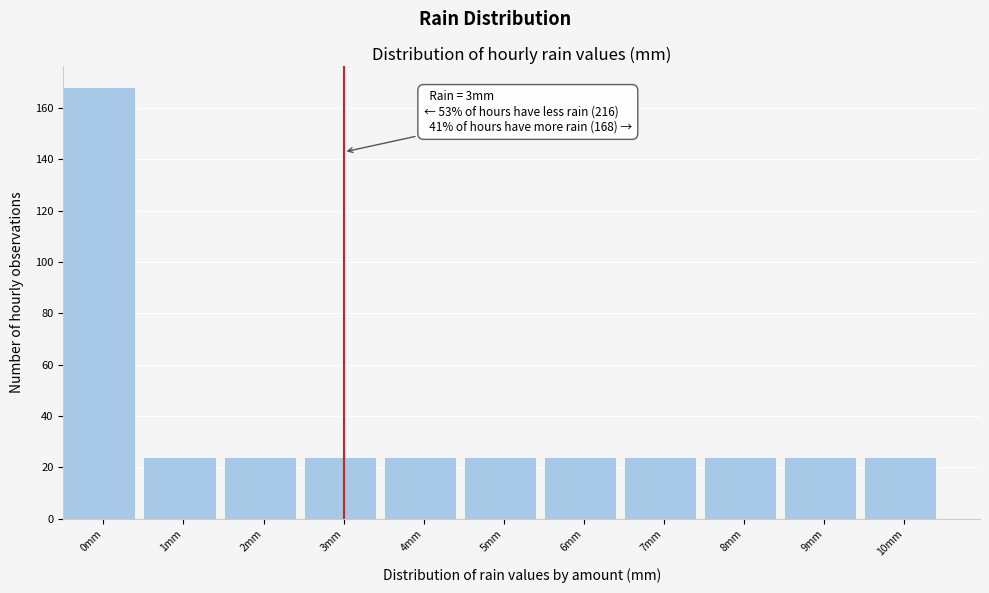

Reading right to left, what are all the values shown in this chart?

10mm=24	9mm=24	8mm=24	7mm=24	6mm=24	5mm=24	4mm=24	3mm=24	2mm=24	1mm=24	0mm=168